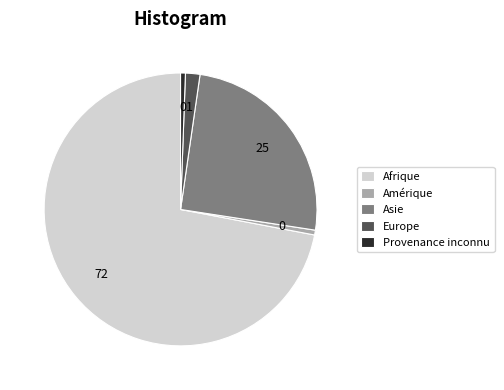

Count the number of slices in the pie.

5